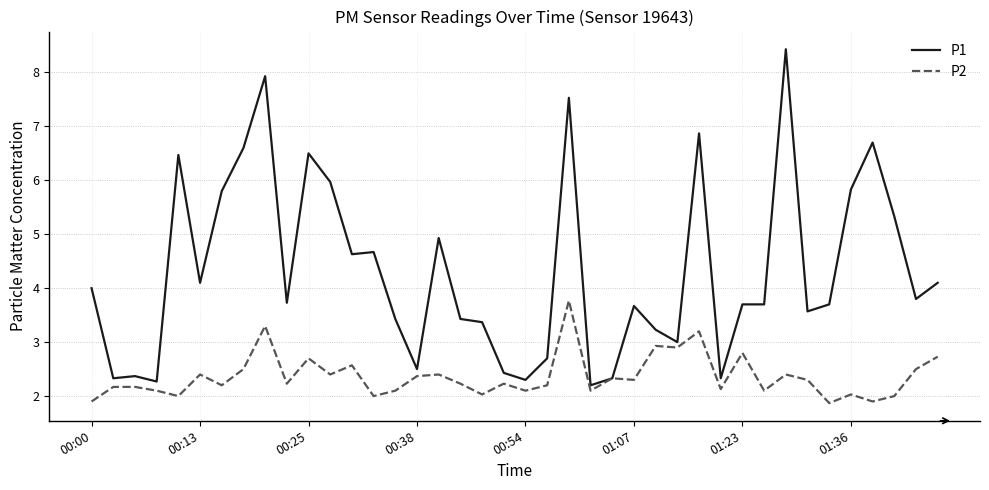

What is the difference between the maximum and minimum values in the P2 series?

1.9